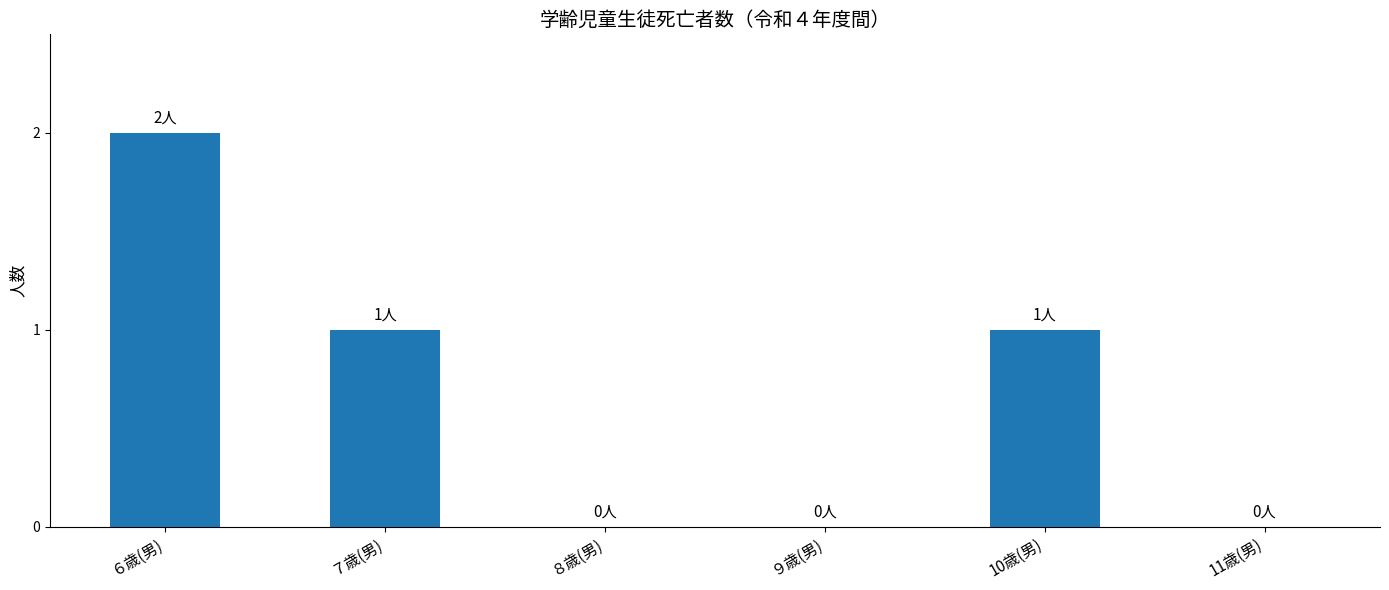

The chart shows a value of 1 at 10歳(男). True or false?

True